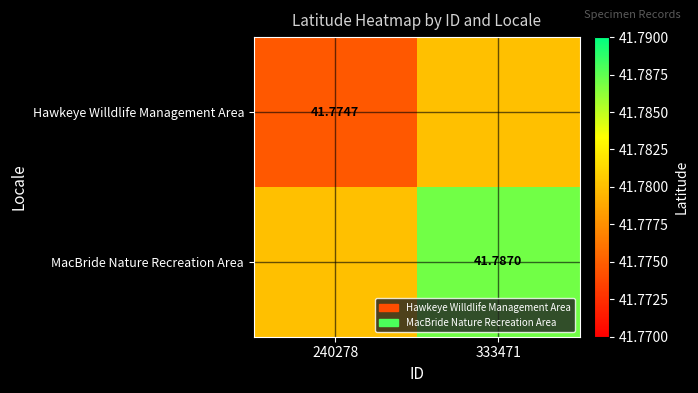

What is the total value across all series at 240278?

83.6